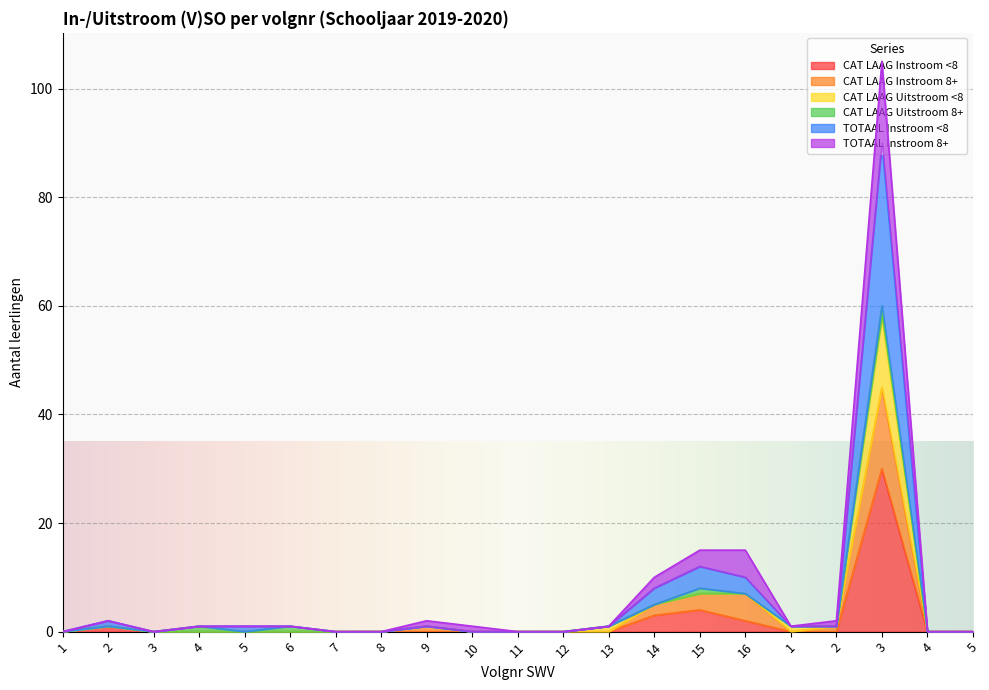

True or false: CAT LAAG Instroom <8 and CAT LAAG Instroom 8+ intersect in this chart.

False